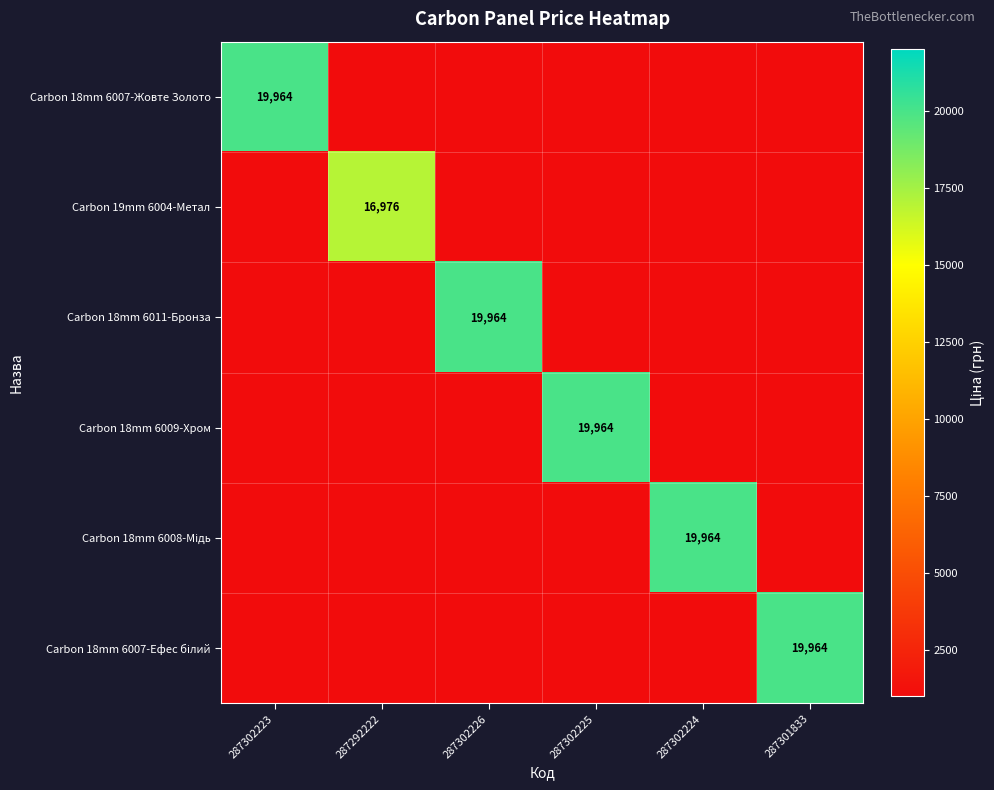

Is it true that Carbon 18mm 6009-Хром equals 19964 at 287302225?

True